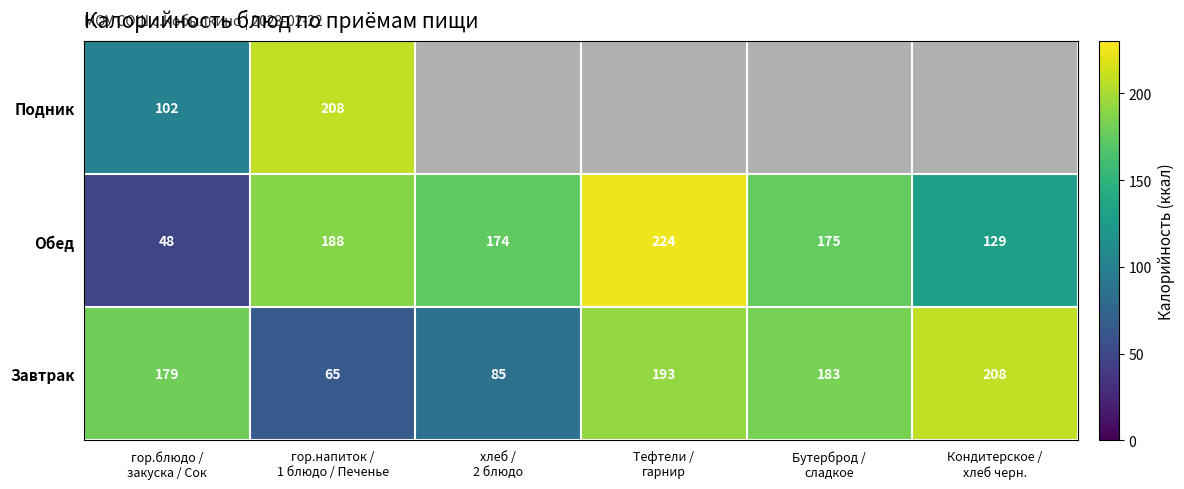

Which category has the highest value across all series?

Тефтели /
гарнир